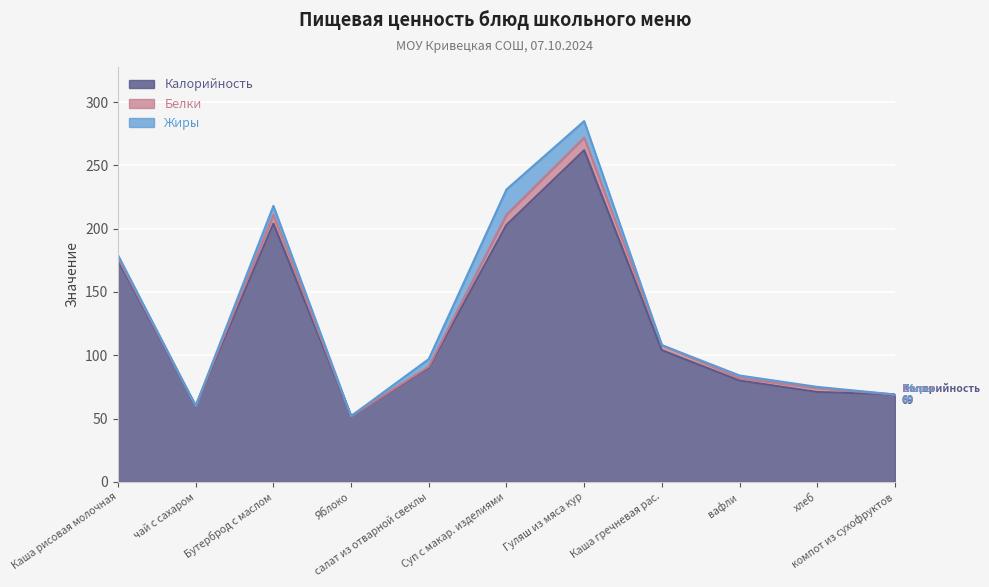

Which series has the largest range (max minus min)?

Калорийность